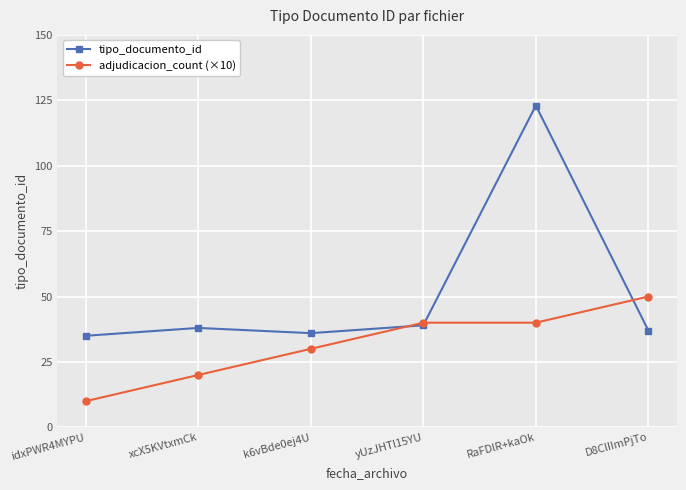

The value of adjudicacion_count (×10) at idxPWR4MYPU is 10. True or false?

True